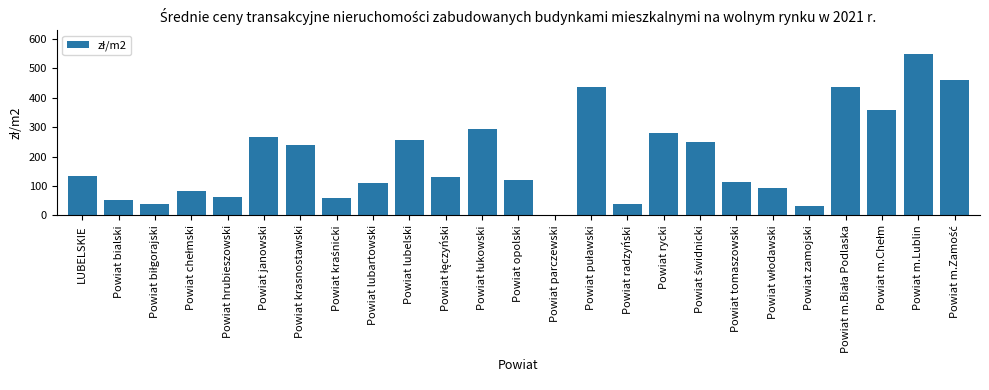

At which category does the chart reach its peak across all series?

Powiat m.Lublin